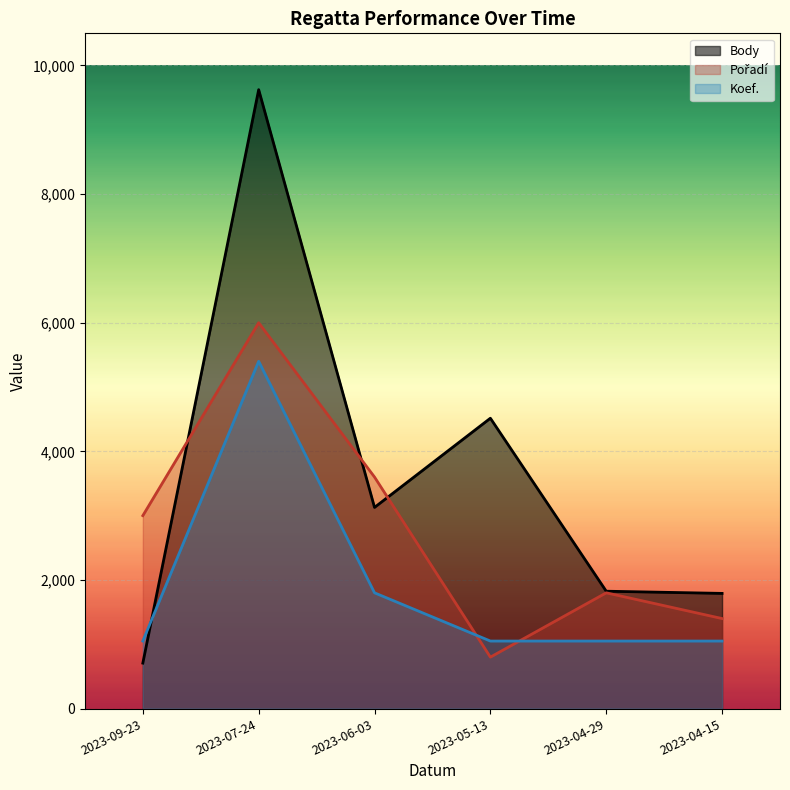

What is the difference between the maximum and minimum values in the Koef. series?

4350